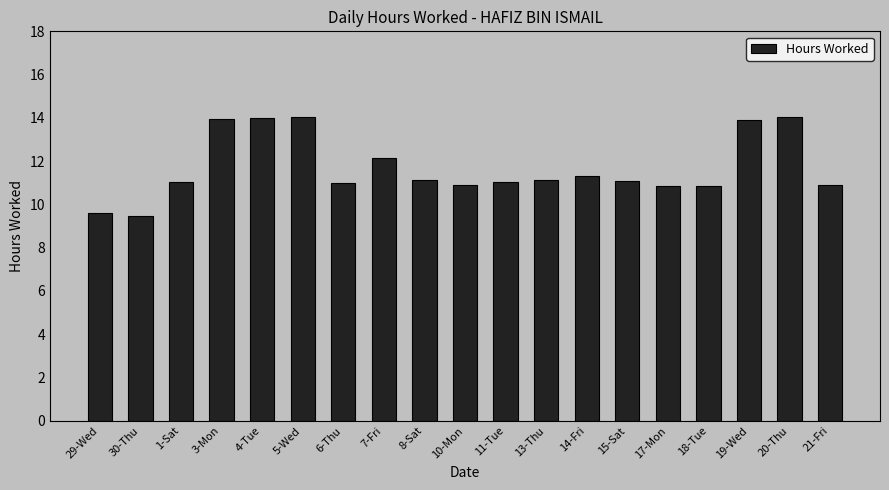

Count the number of categories in the chart.

19